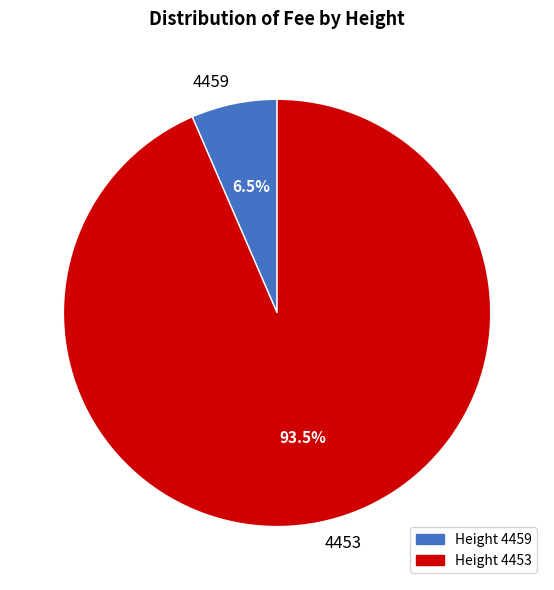

Rank the categories by value from lowest to highest.

4459, 4453